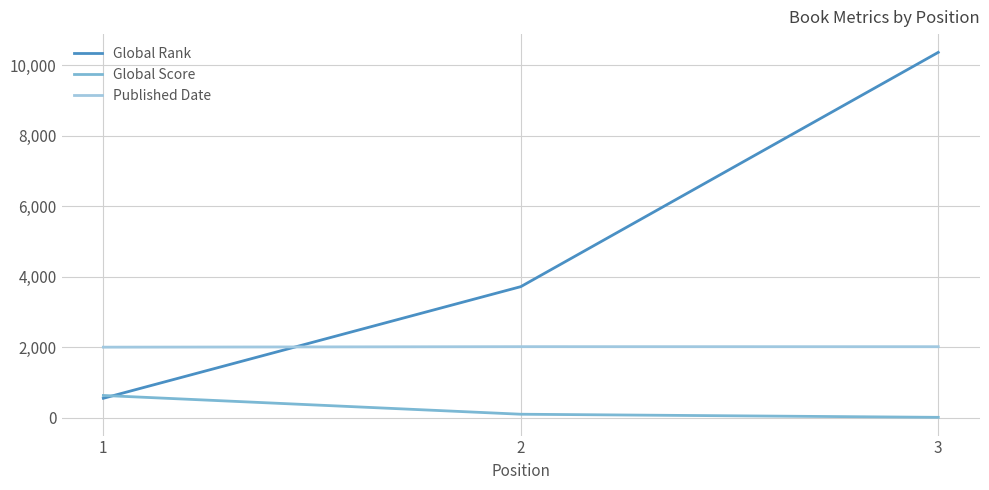

What is the lowest value of the Published Date series?

2005